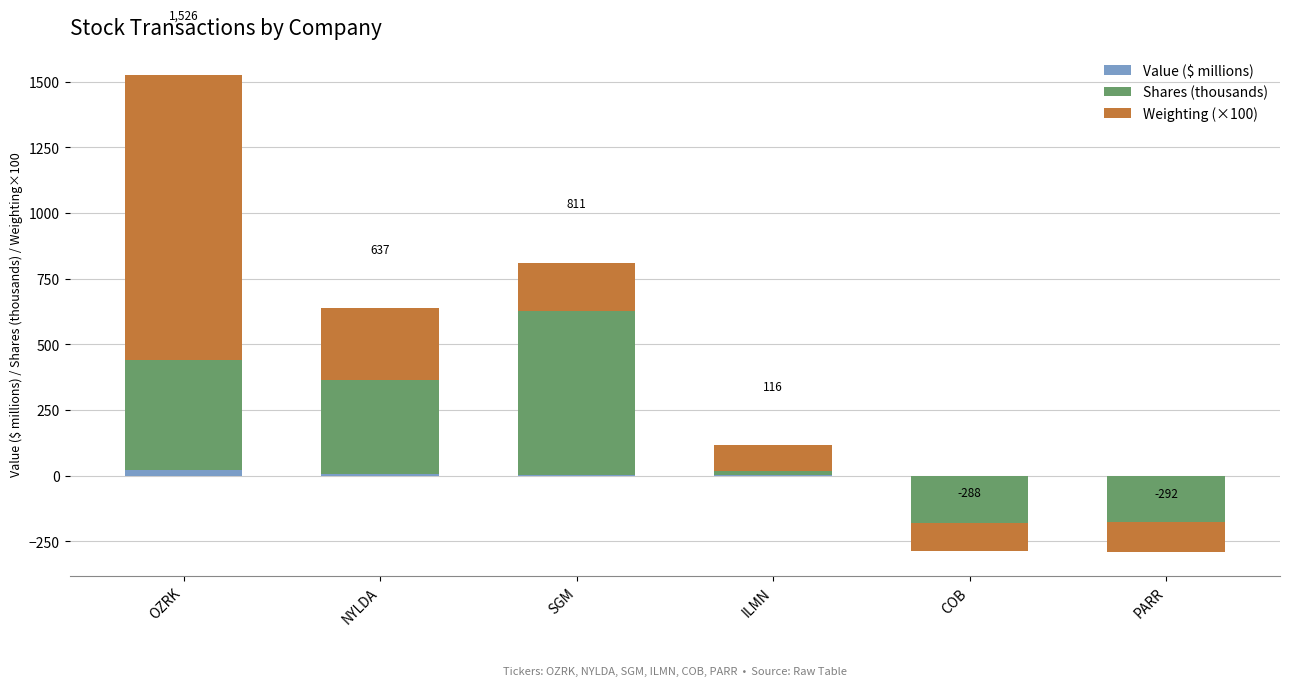

Reading left to right, transcribe all the data shown in this chart.

Value ($ millions): OZRK=22.1	NYLDA=5.5	SGM=3.7	ILMN=2.0	COB=0.0	PARR=0.0
Shares (thousands): OZRK=420.0	NYLDA=360.2	SGM=624.4	ILMN=15.6	COB=-181.0	PARR=-176.6
Weighting (×100): OZRK=1083.8	NYLDA=271.5	SGM=182.9	ILMN=98.0	COB=-106.9	PARR=-115.4